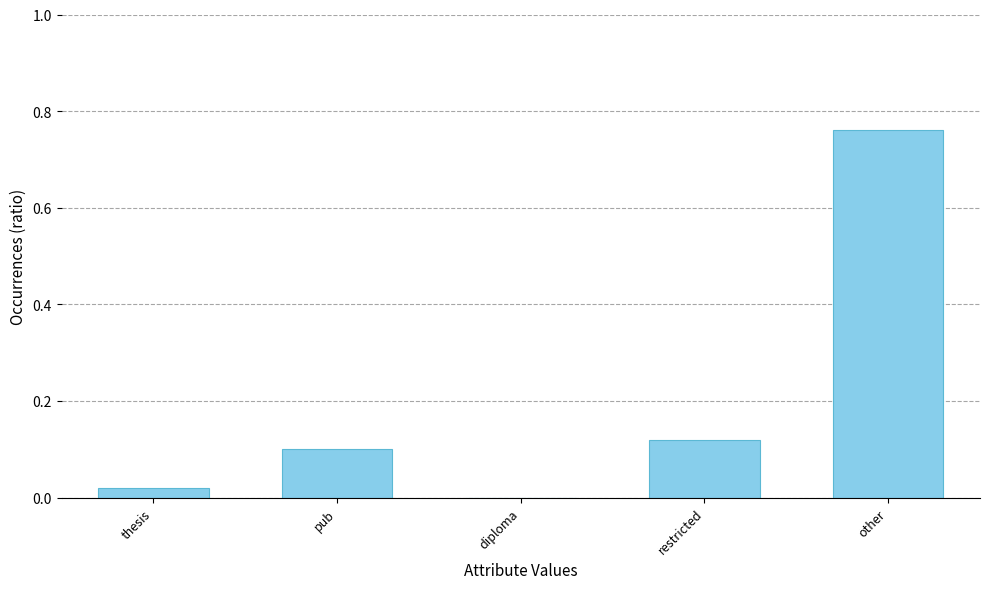

Between pub and thesis, which is larger?

pub